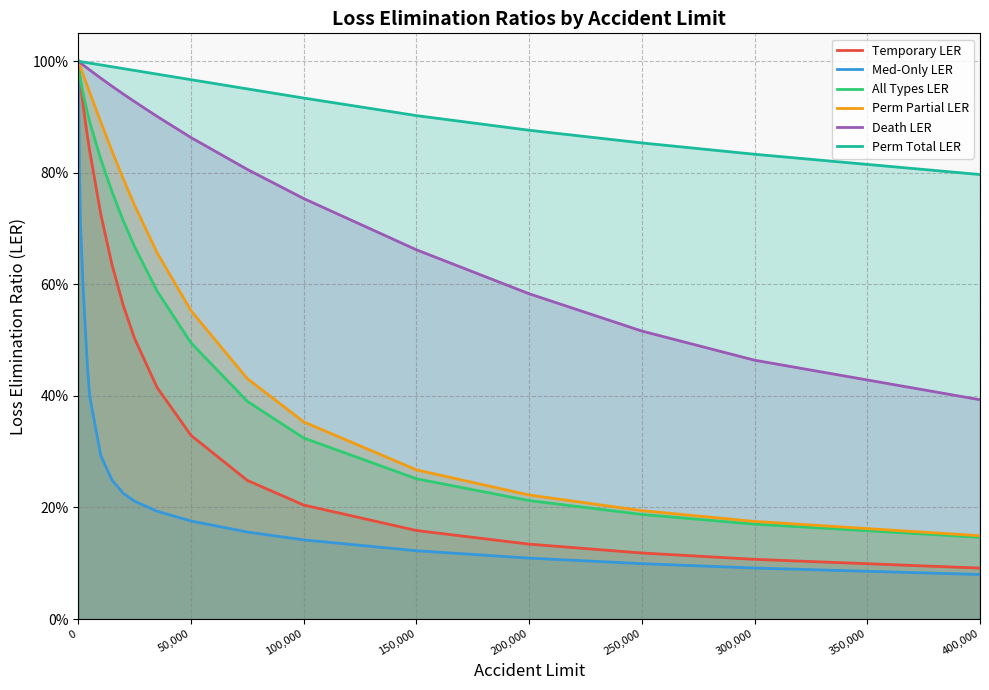

Rank the series at 300,000 from lowest to highest value.

Med-Only LER, Temporary LER, All Types LER, Perm Partial LER, Death LER, Perm Total LER